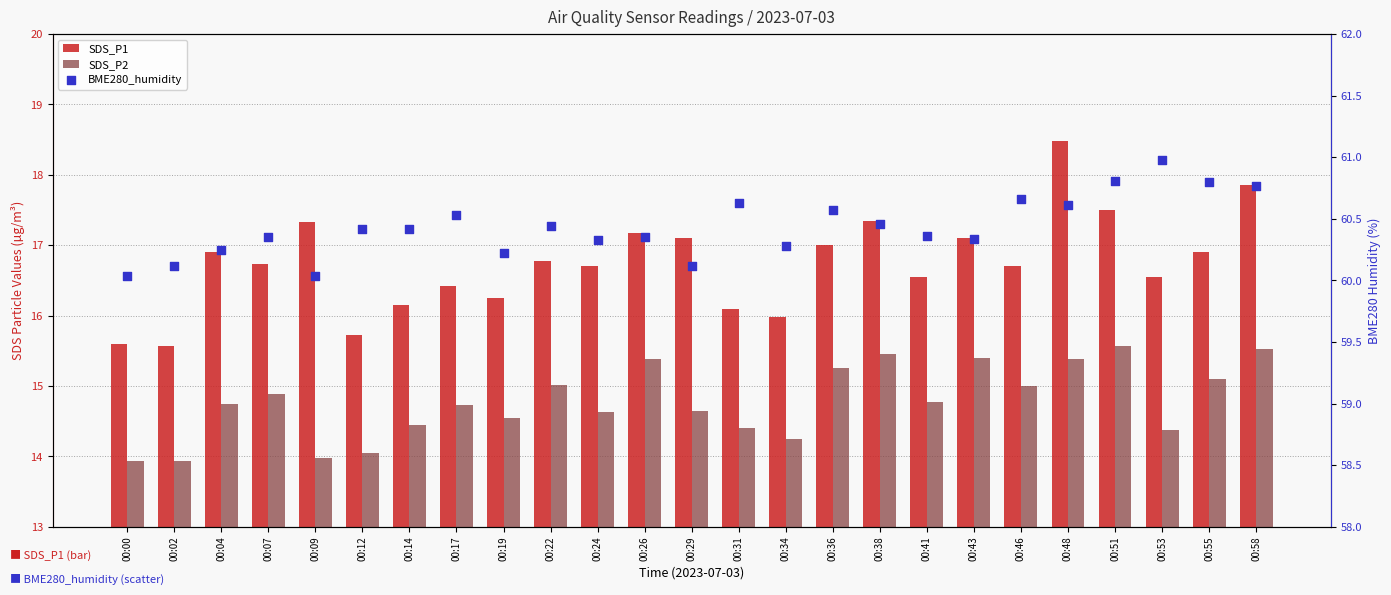

Is the value of SDS_P1 at 00:46 greater than the value of BME280_humidity at 00:07?

No